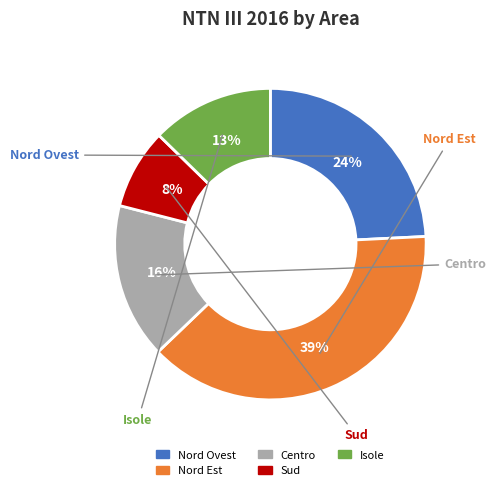

Rank the categories by value from lowest to highest.

Sud, Isole, Centro, Nord Ovest, Nord Est